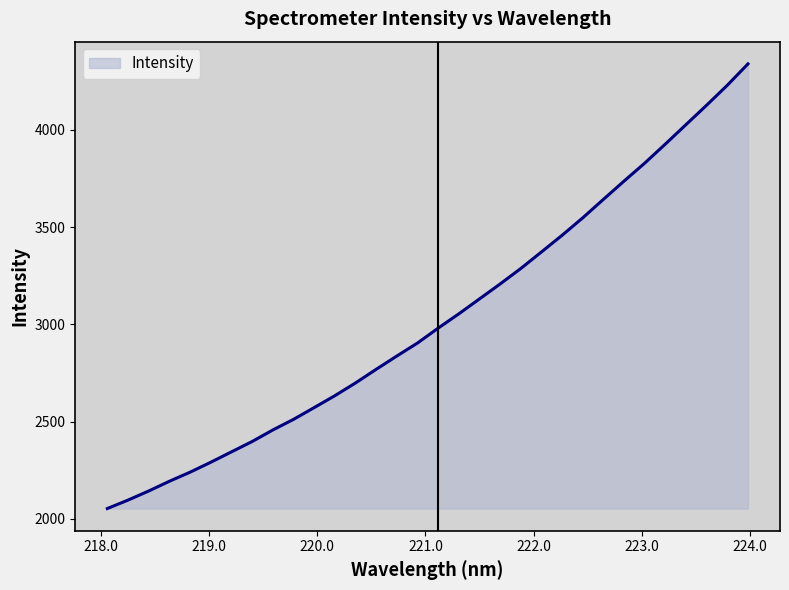

What is the minimum value shown in the chart?

2053.0